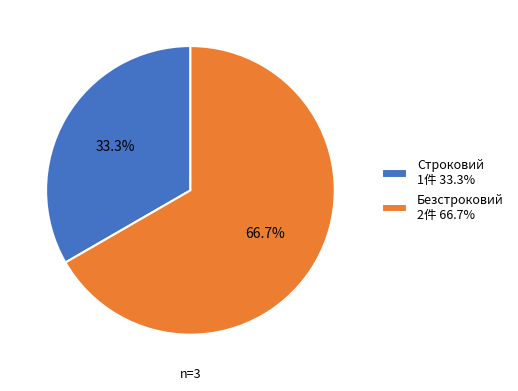

Which has a higher value, Безстроковий 2件 66.7% or Строковий 1件 33.3%?

Безстроковий 2件 66.7%